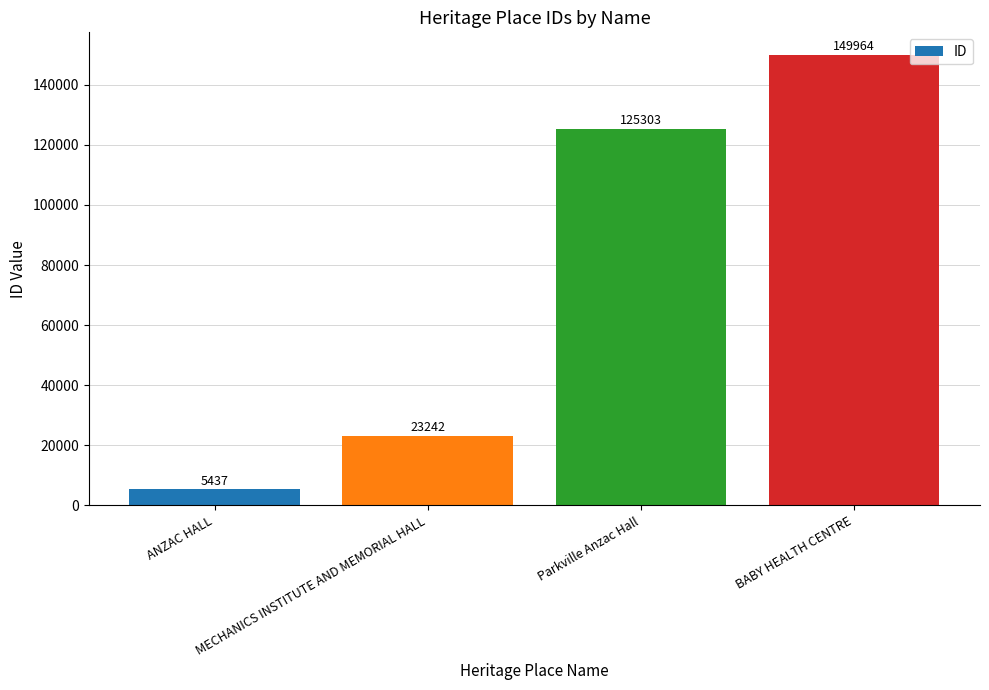

Is it true that the value at MECHANICS INSTITUTE AND MEMORIAL HALL is 23242?

True